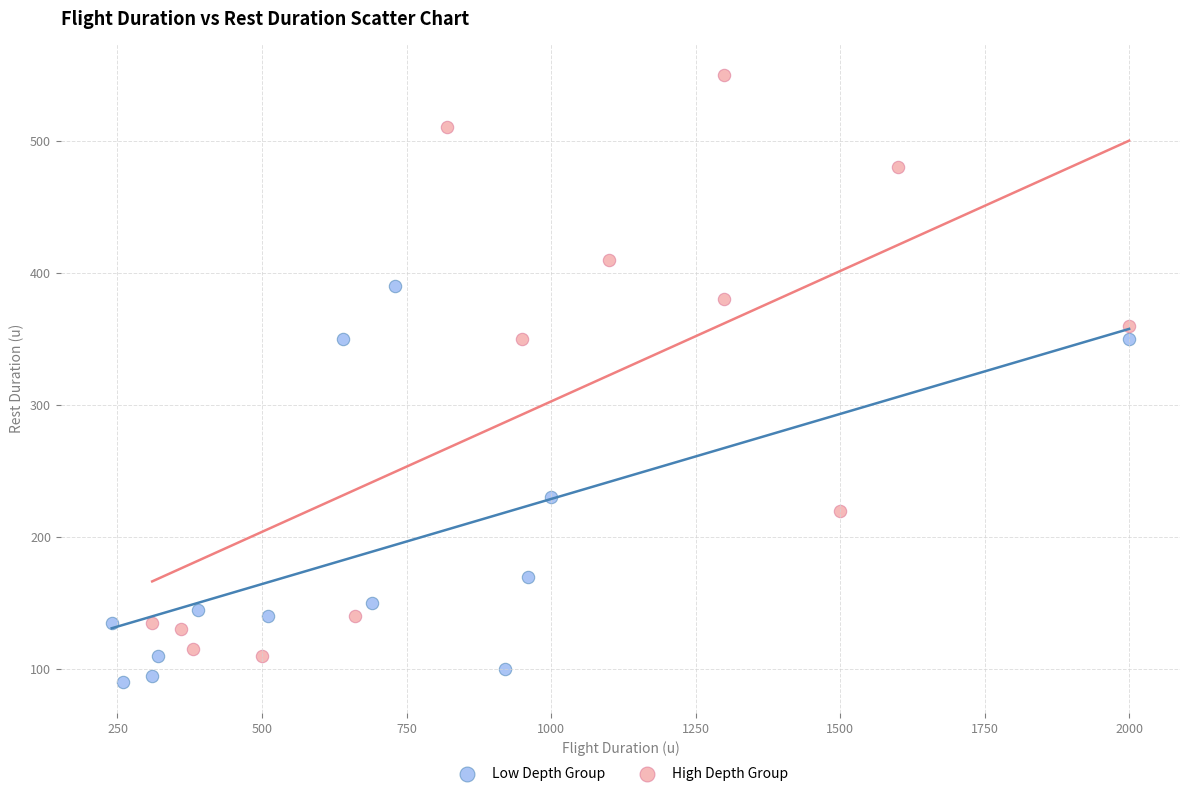

Which series has the widest spread of Y values?

High Depth Group